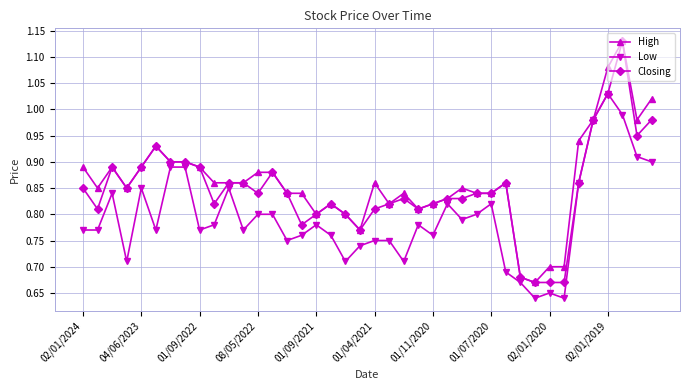

List the series in order of their overall mean, lowest first.

Low, Closing, High